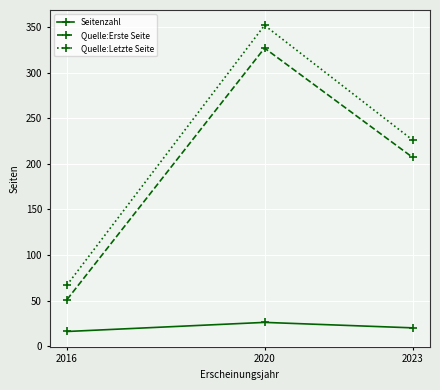

What is the approximate value of Seitenzahl at 2023, to the nearest 10?

20